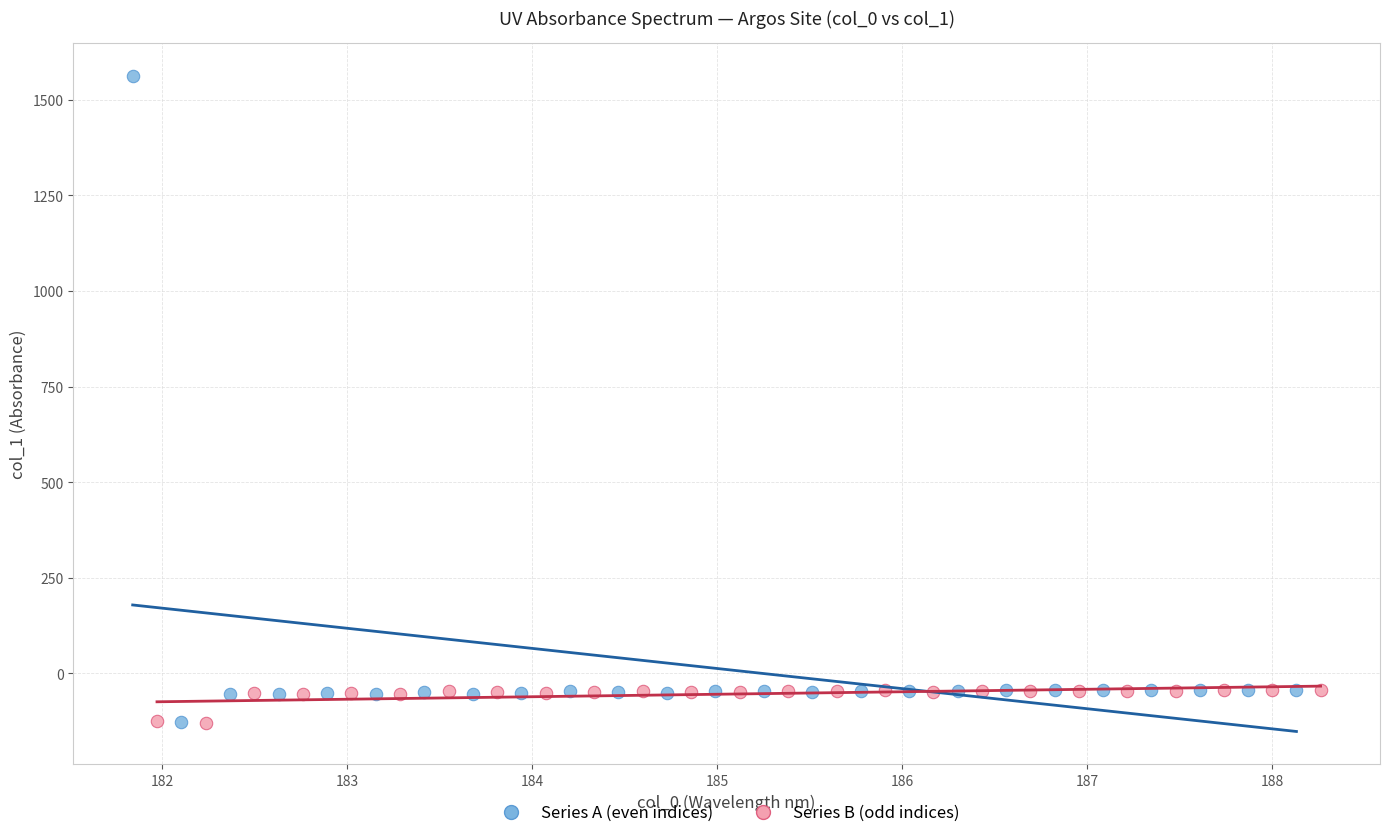

Which series has the widest spread of Y values?

Series A (even indices)